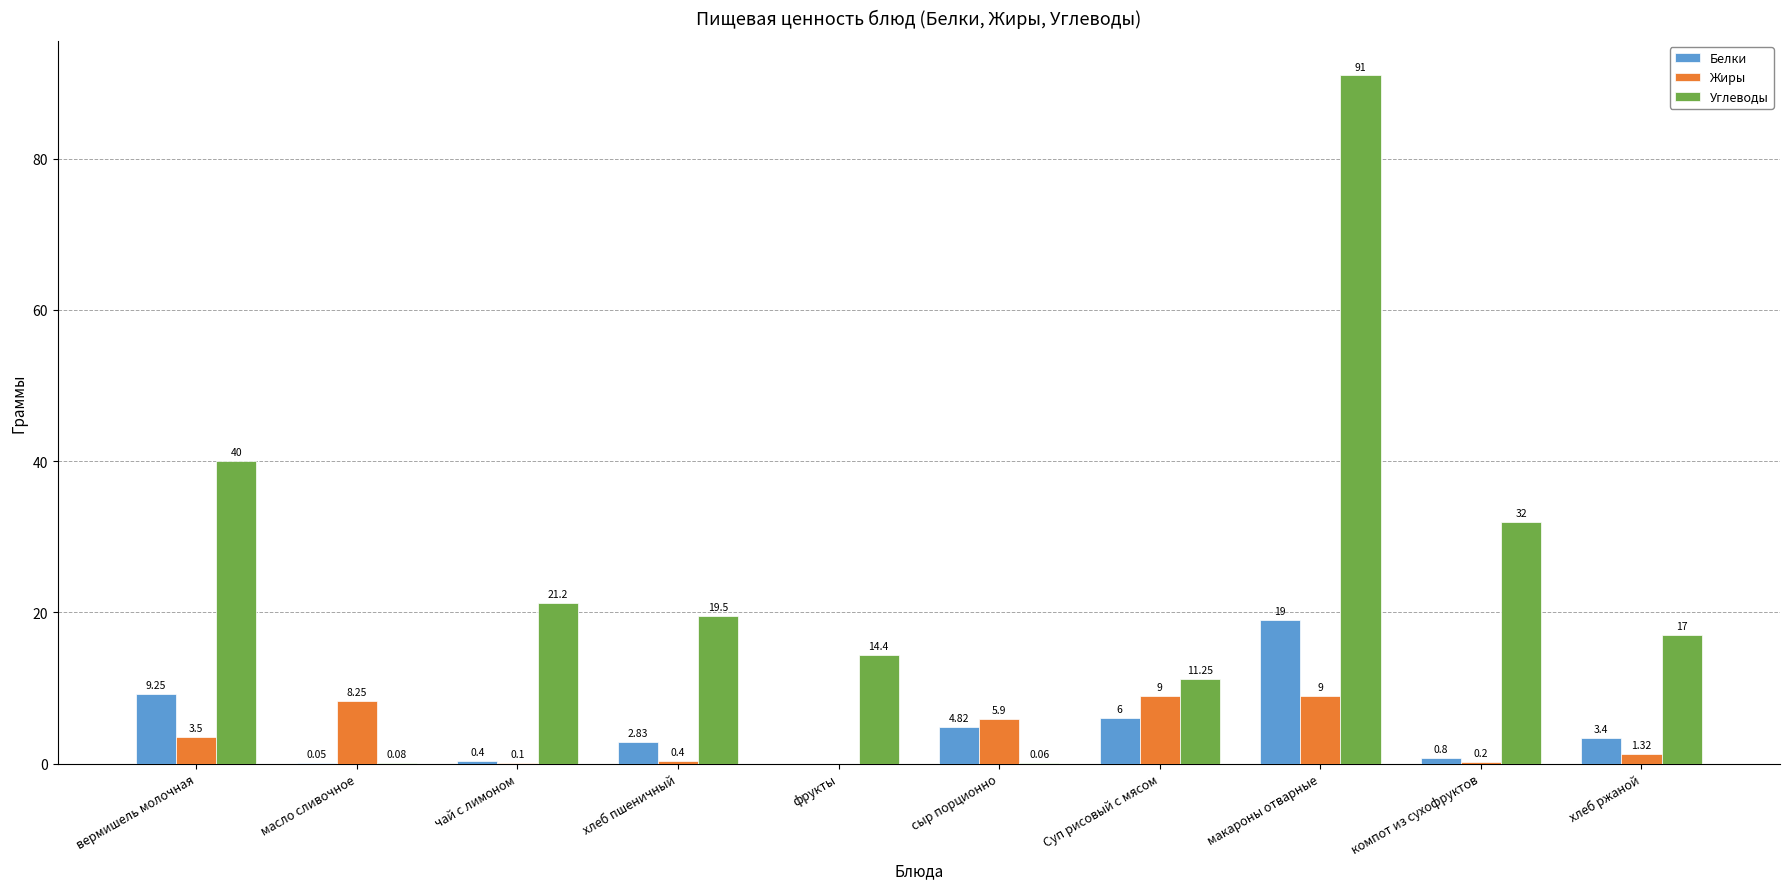

What is the total value across all series at фрукты?

14.4